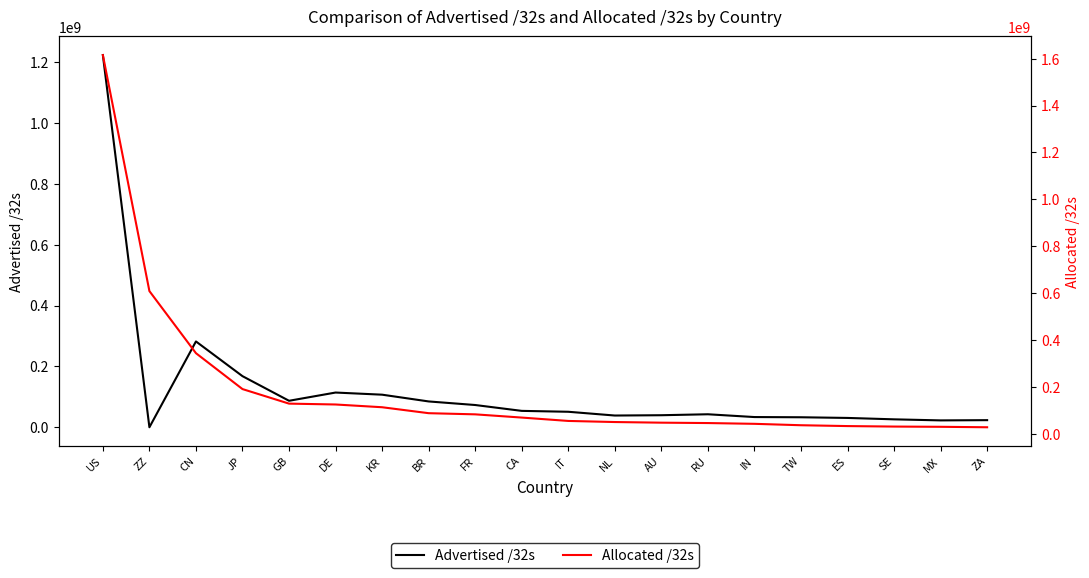

What is the sum of the Allocated /32s values at ZA and ZZ?

635178184